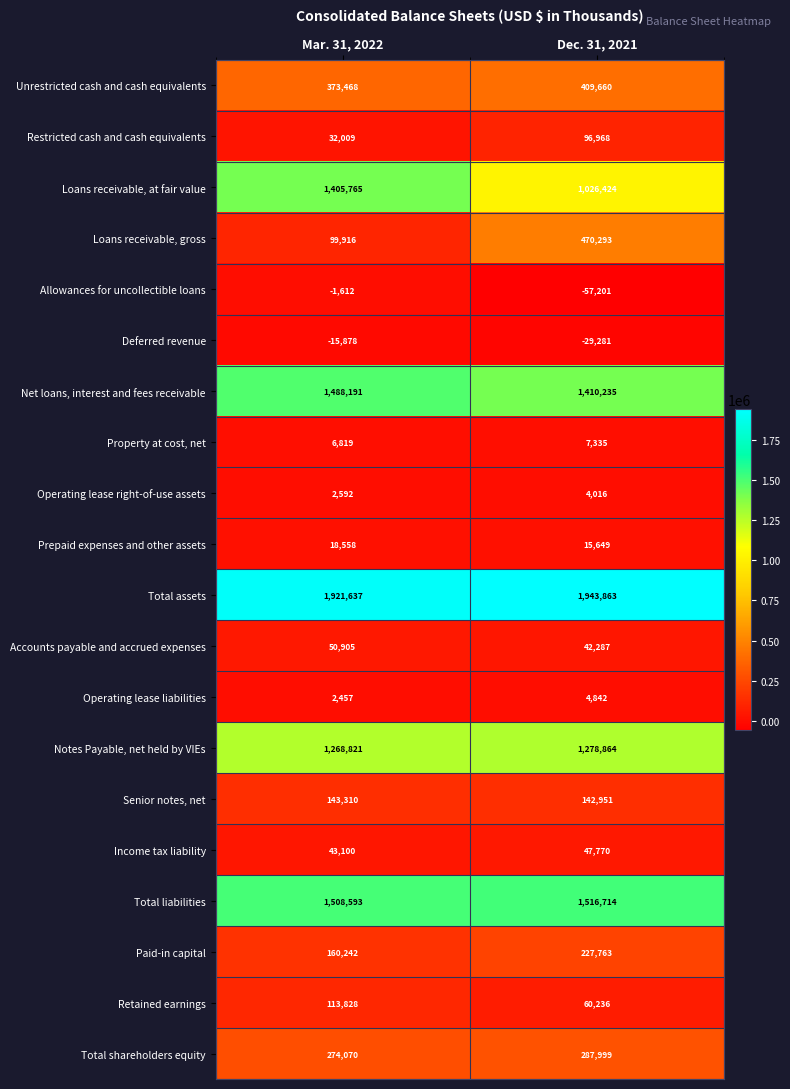

What is the difference between the Total assets values at Mar. 31, 2022 and Dec. 31, 2021?

22226